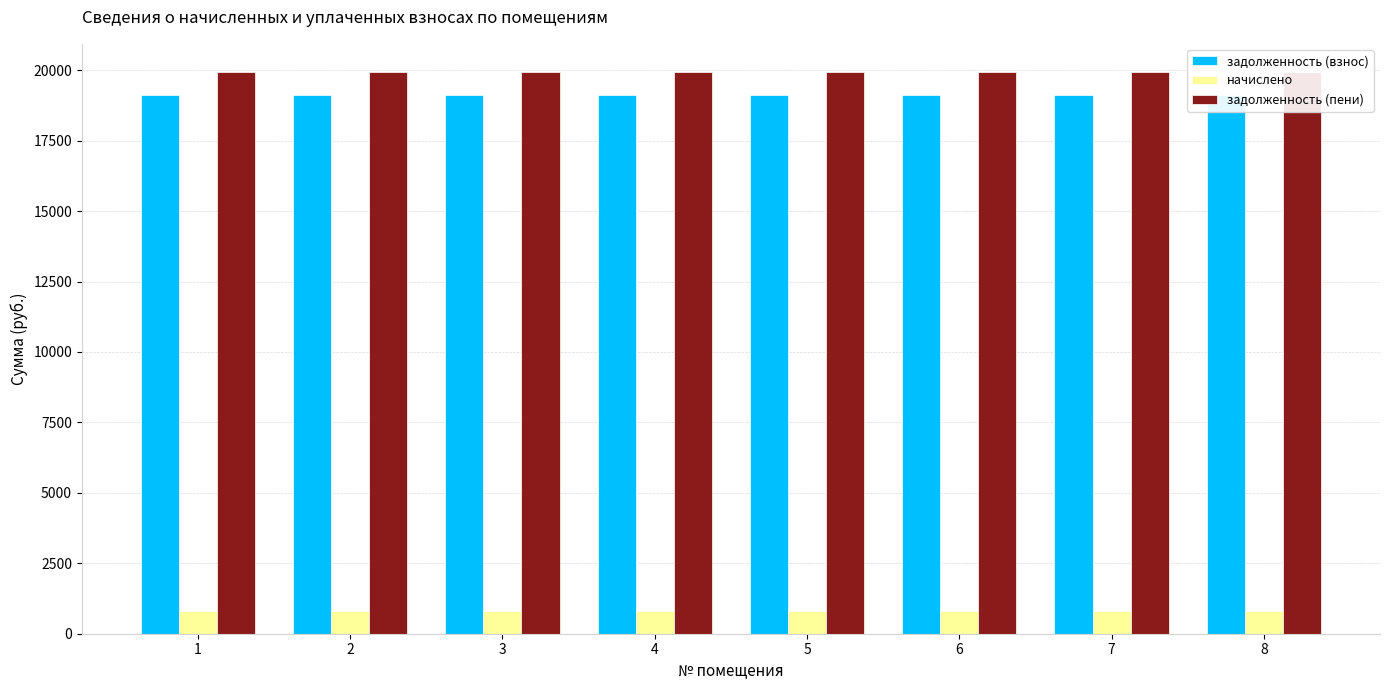

Count the number of categories in the chart.

8